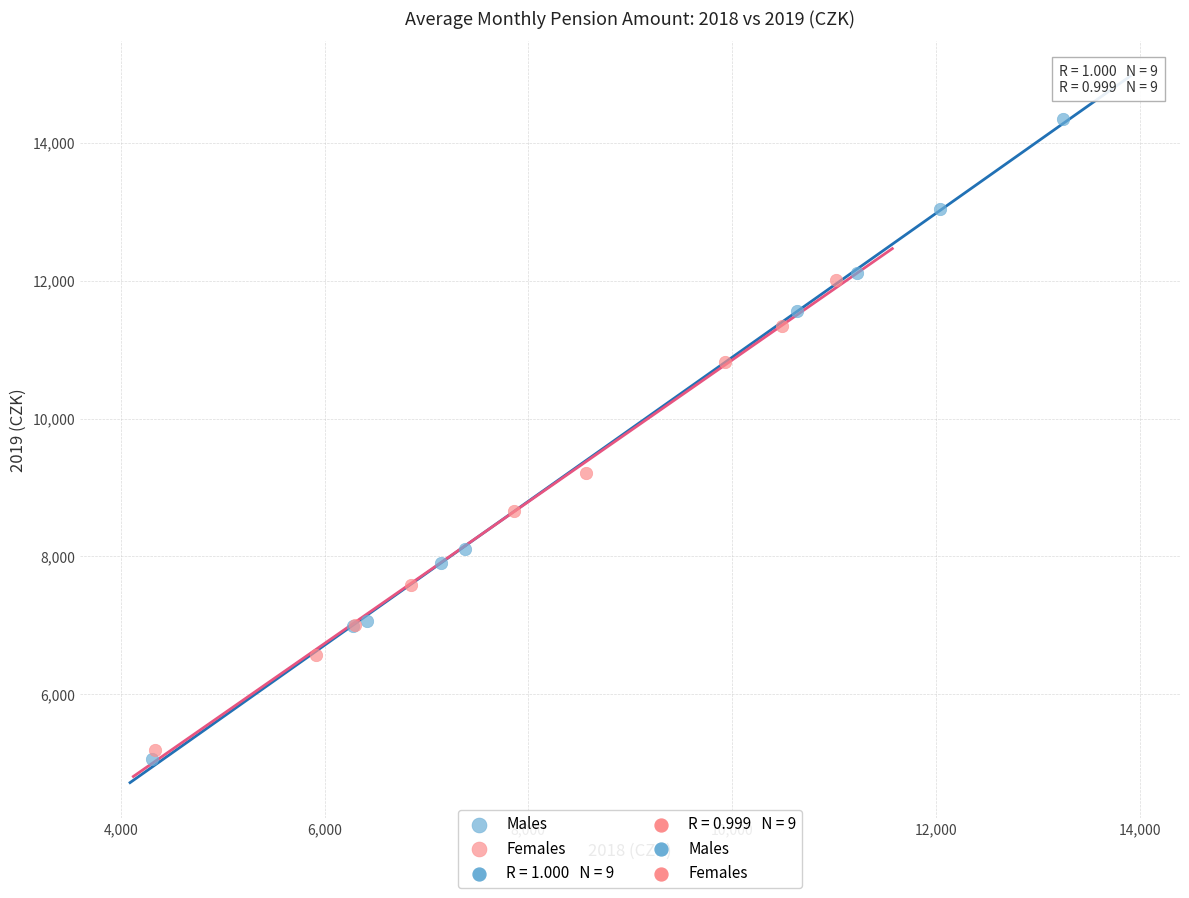

Which series contains the highest Y value?

Males